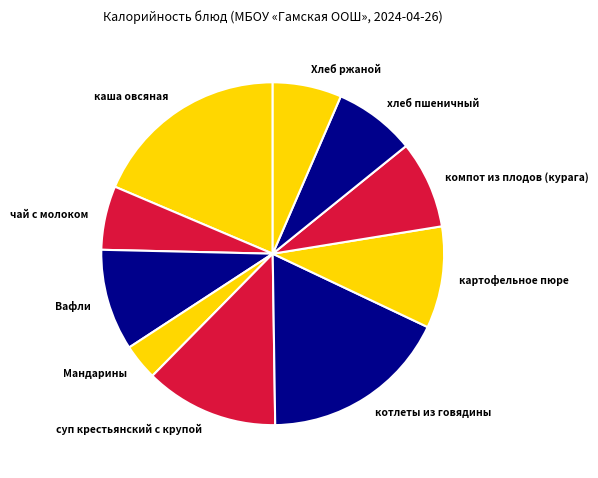

True or false: Вафли accounts for 10% of the total.

True